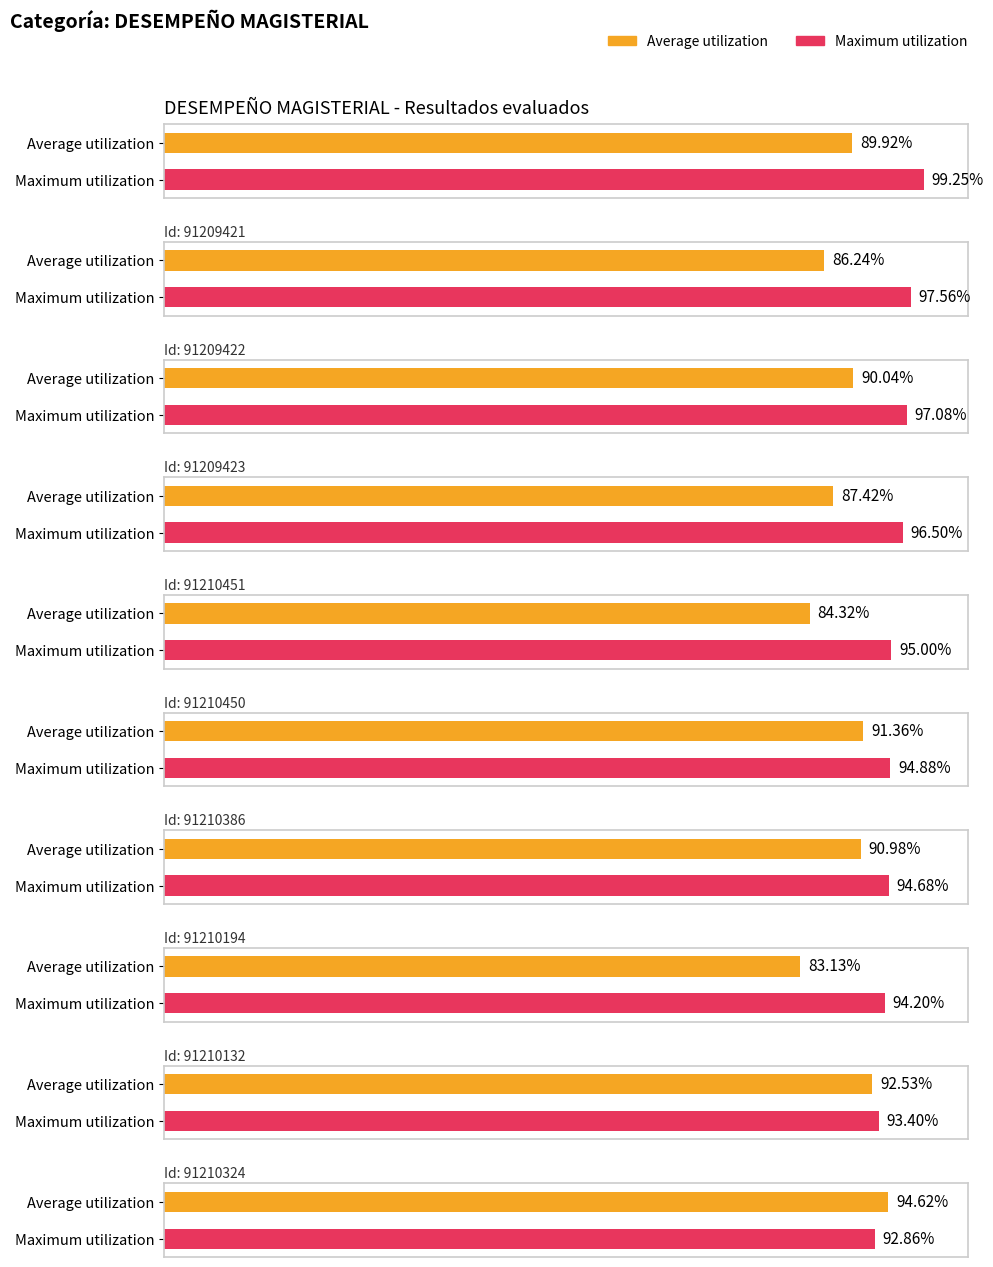

Which has a higher value, DESEMPEÑO MAGISTERIAL. (91210450) or DESEMPEÑO MAGISTERIAL. (91210451)?

DESEMPEÑO MAGISTERIAL. (91210450)